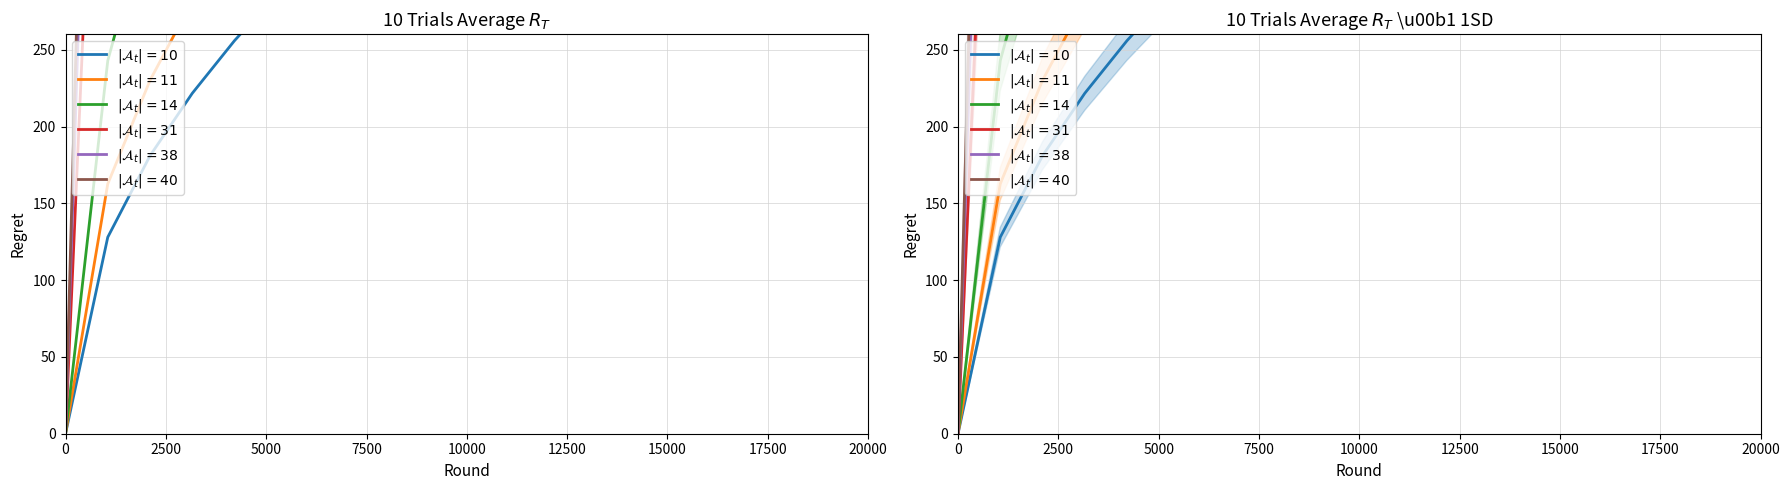

What is the difference between the maximum and minimum values in the $|\mathcal{A}_t|=11$ series?

709.0